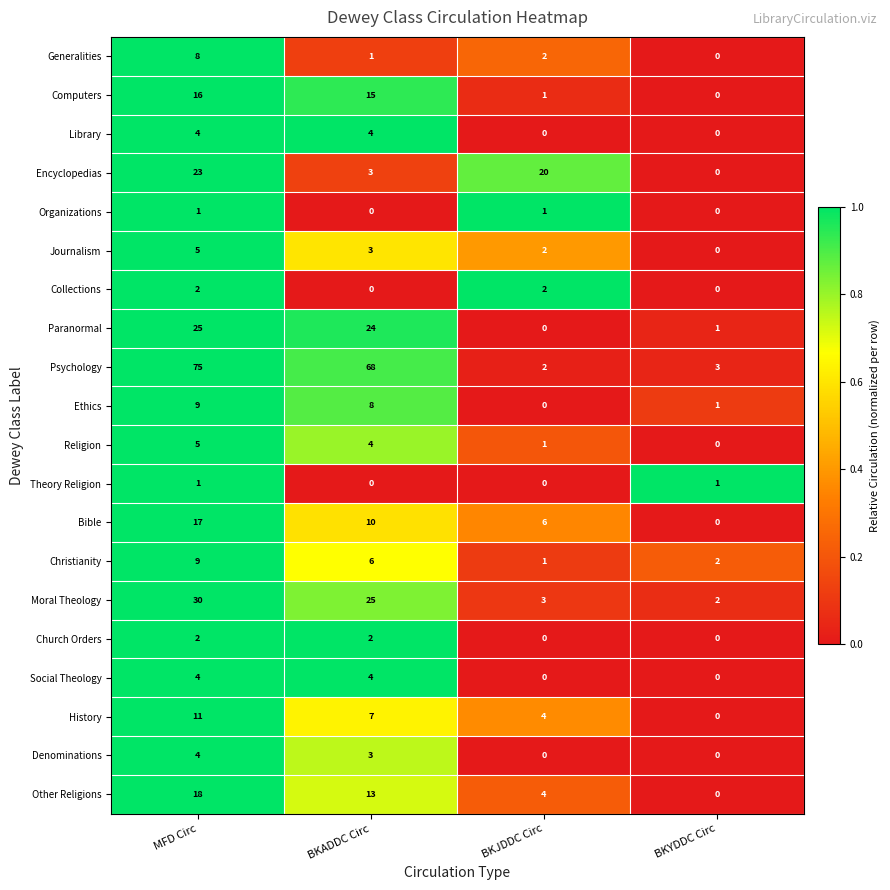

What is the total value across all series at BKJDDC Circ?

49